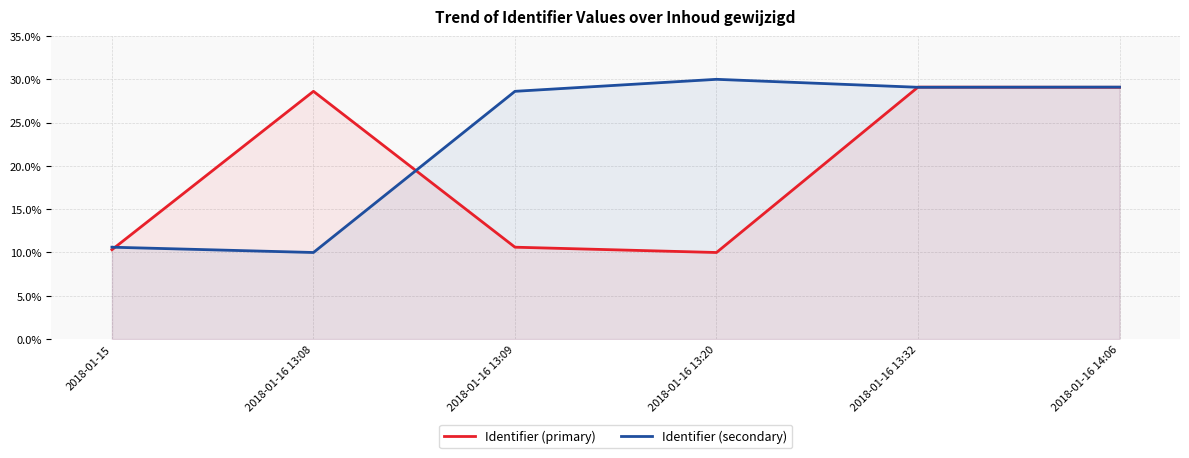

Reading left to right, list all the values displayed in this chart.

Identifier (primary): 0.1	0.3	0.1	0.1	0.3	0.3
Identifier (secondary): 0.1	0.1	0.3	0.3	0.3	0.3